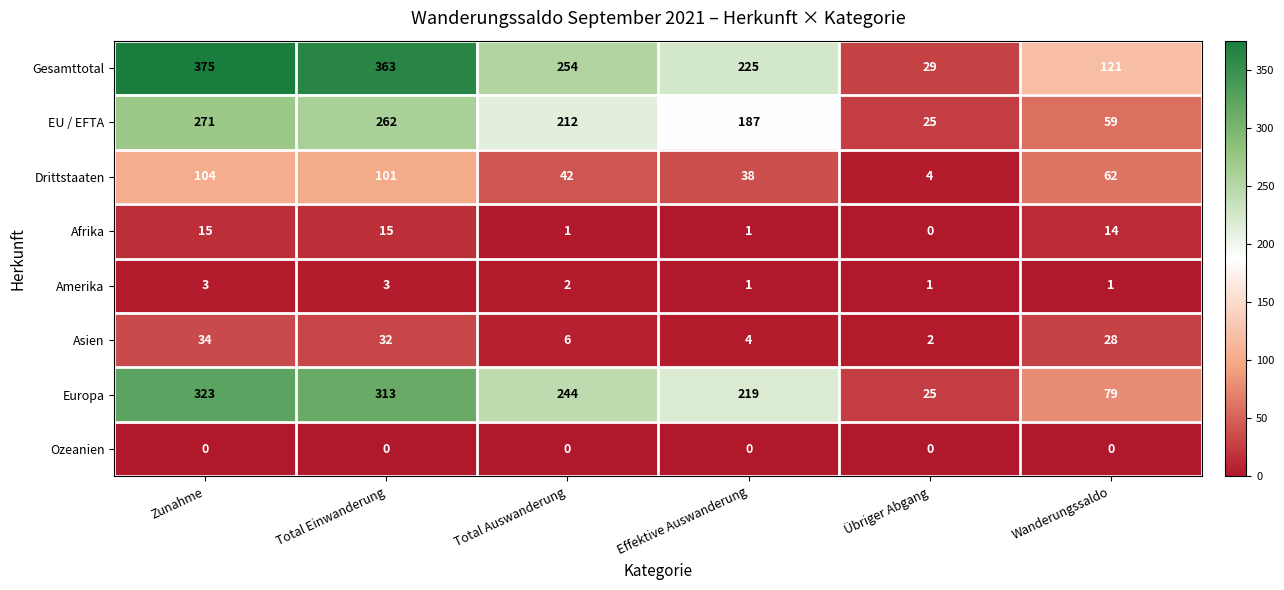

How many series are shown in this chart?

8